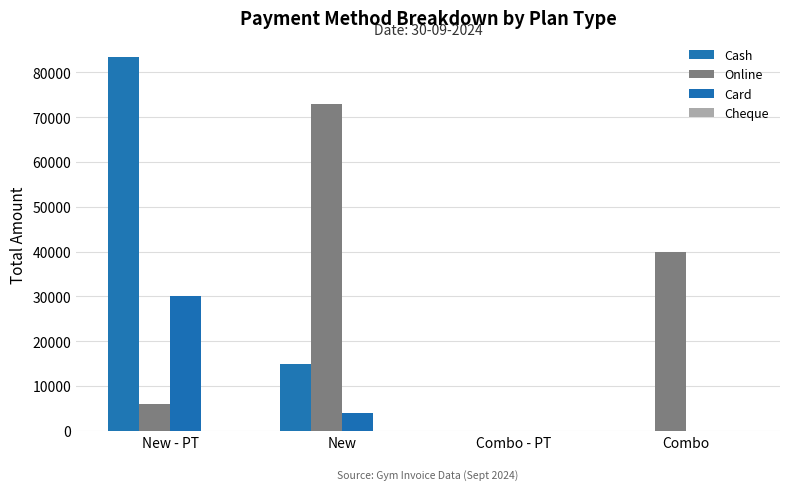

List the series in order of their overall mean, highest first.

Online, Cash, Card, Cheque